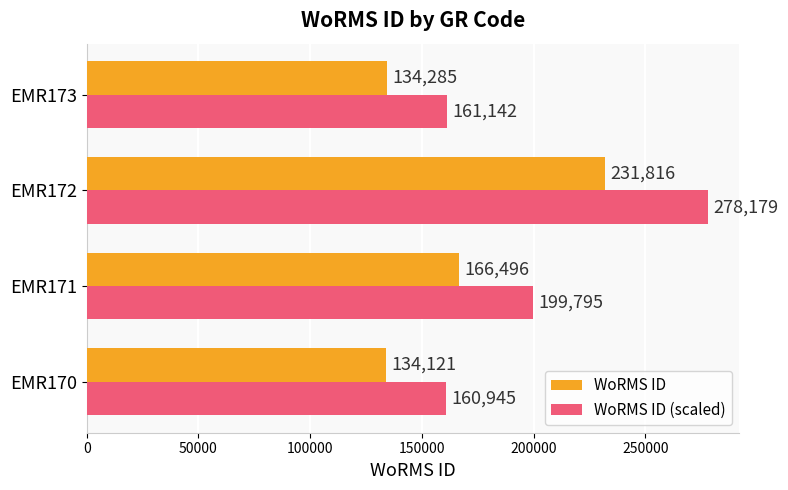

What is the sum of all WoRMS ID values?

666718.0